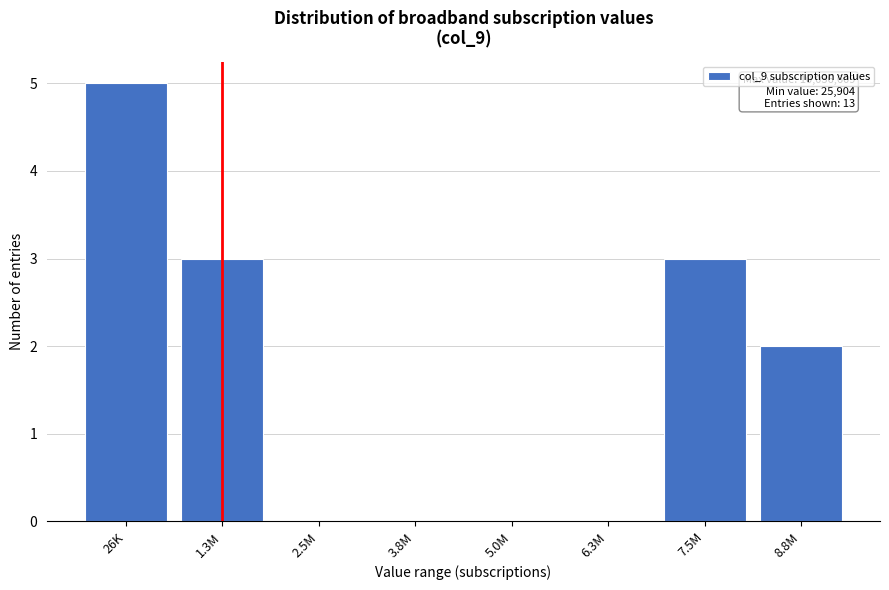

Reading left to right, what are all the values shown in this chart?

26K=5	1.3M=3	2.5M=0	3.8M=0	5.0M=0	6.3M=0	7.5M=3	8.8M=2